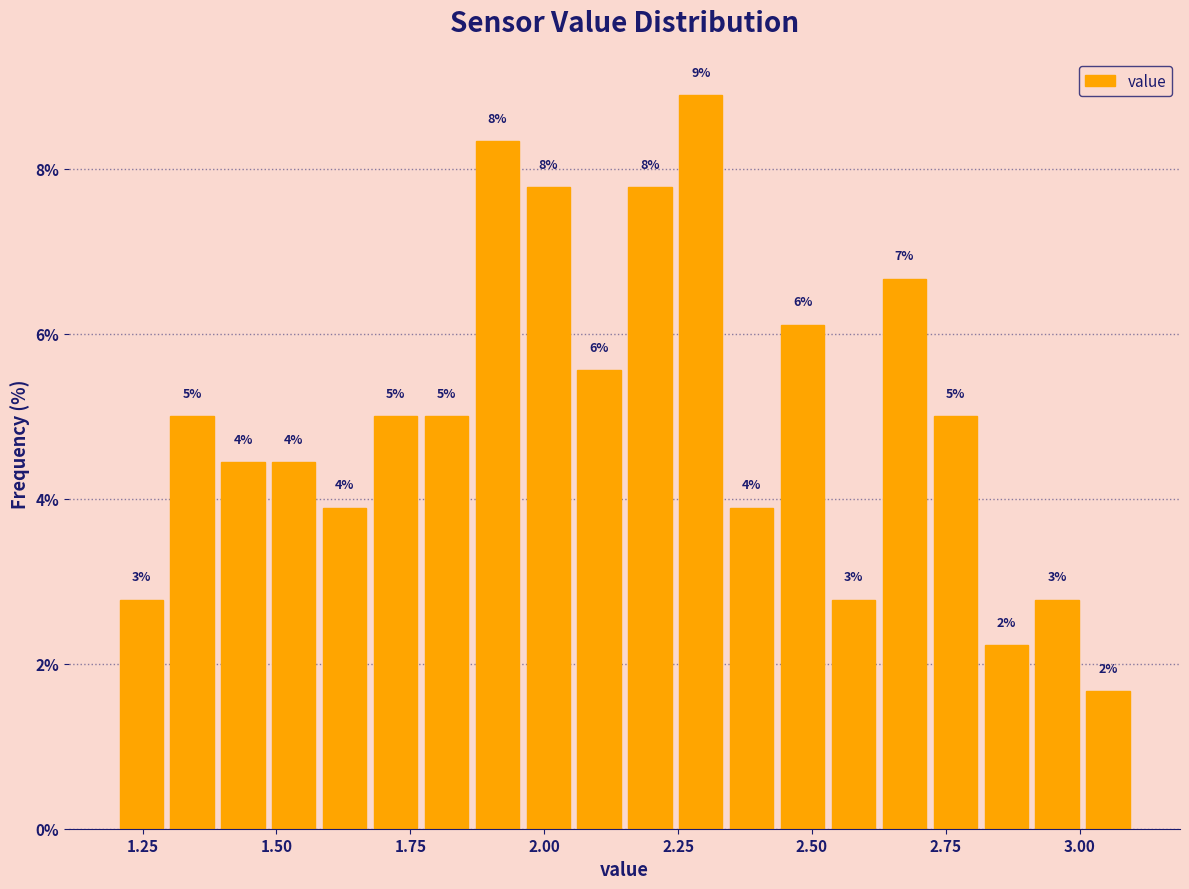

Around what value on the x-axis is the tallest bar? Give the approximate position of its centre, as read against the axis.

2.30